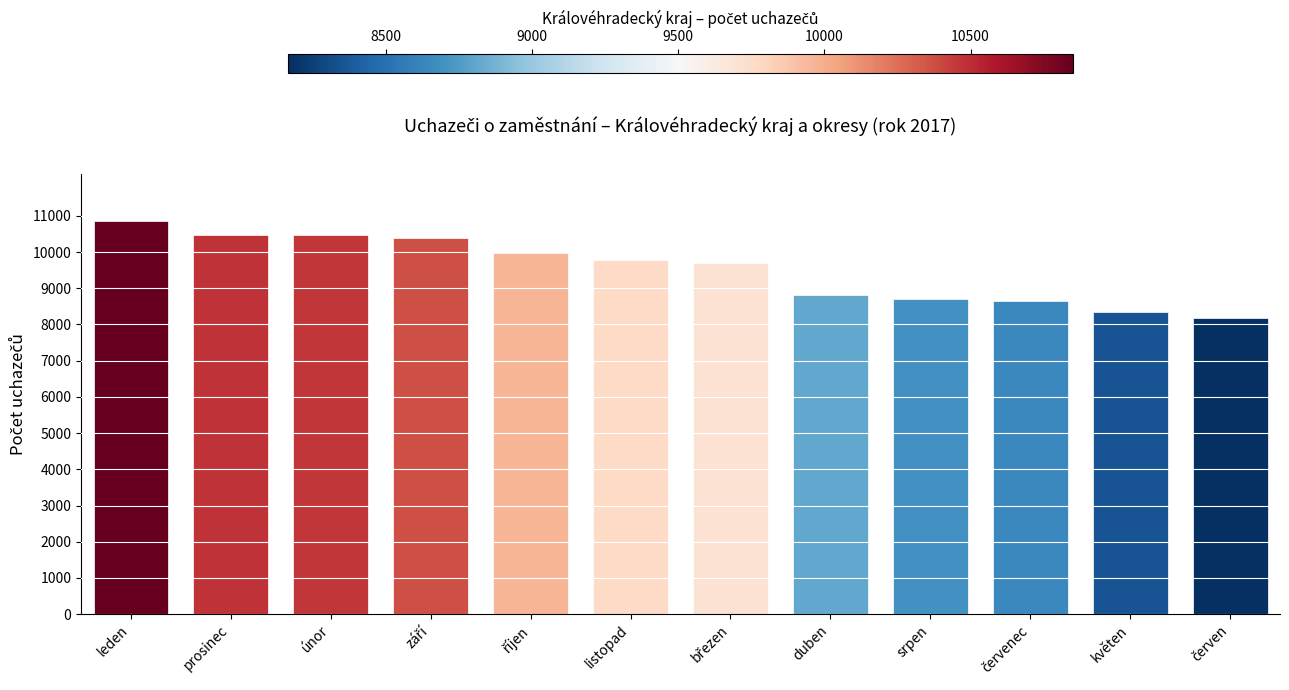

What is the greatest value displayed?

10850